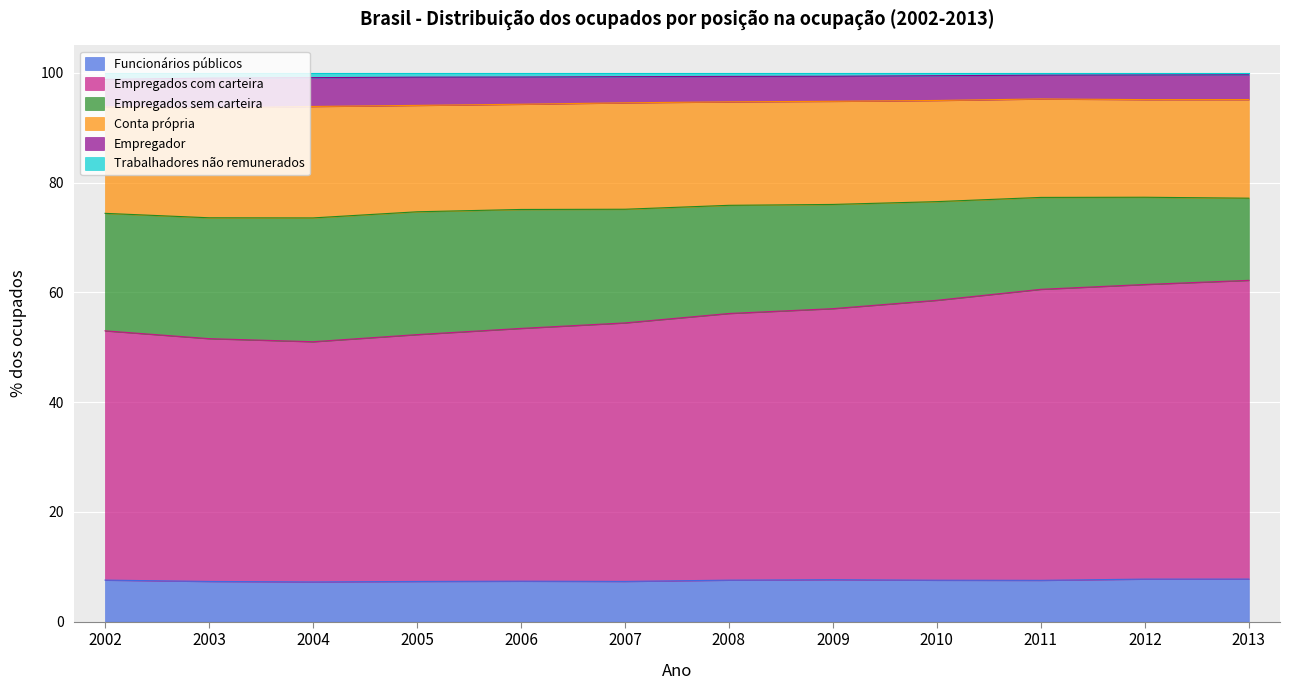

What is the minimum value for Funcionários públicos?

7.2